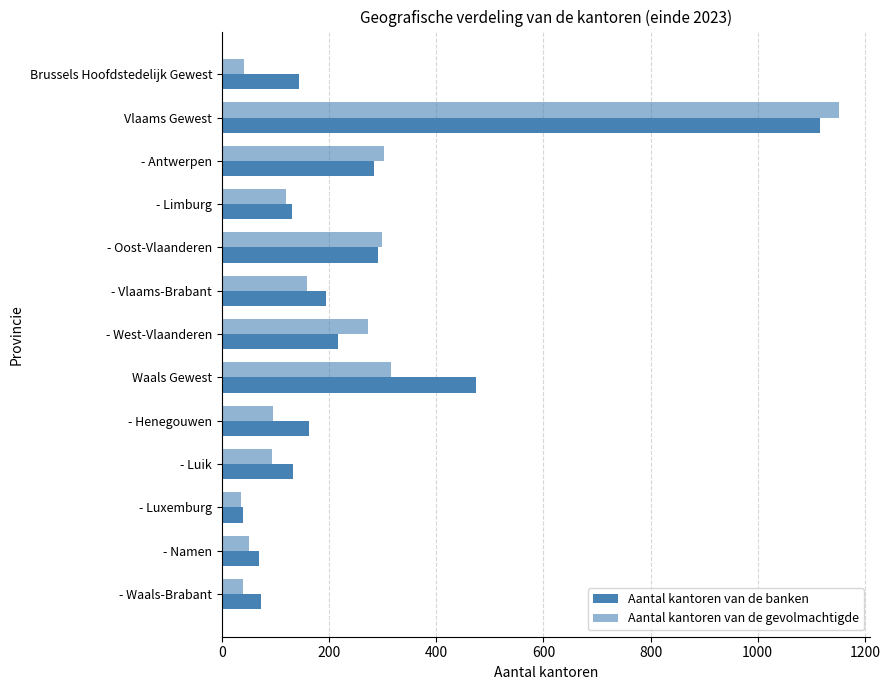

Count the number of categories in the chart.

13